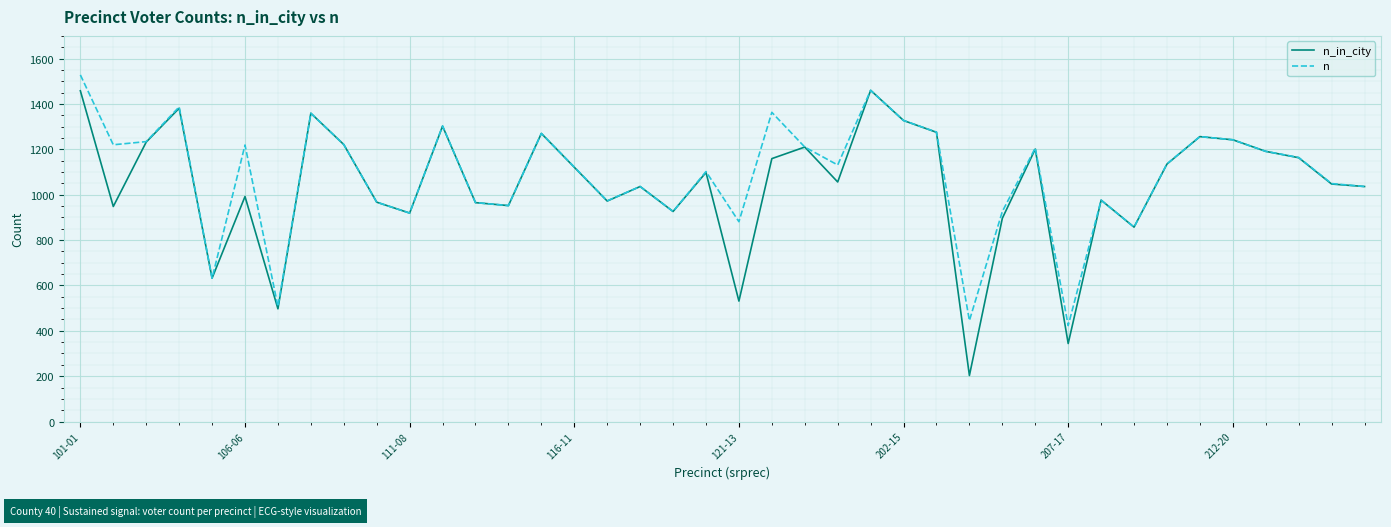

Does the chart display data point markers on the line(s)?

No